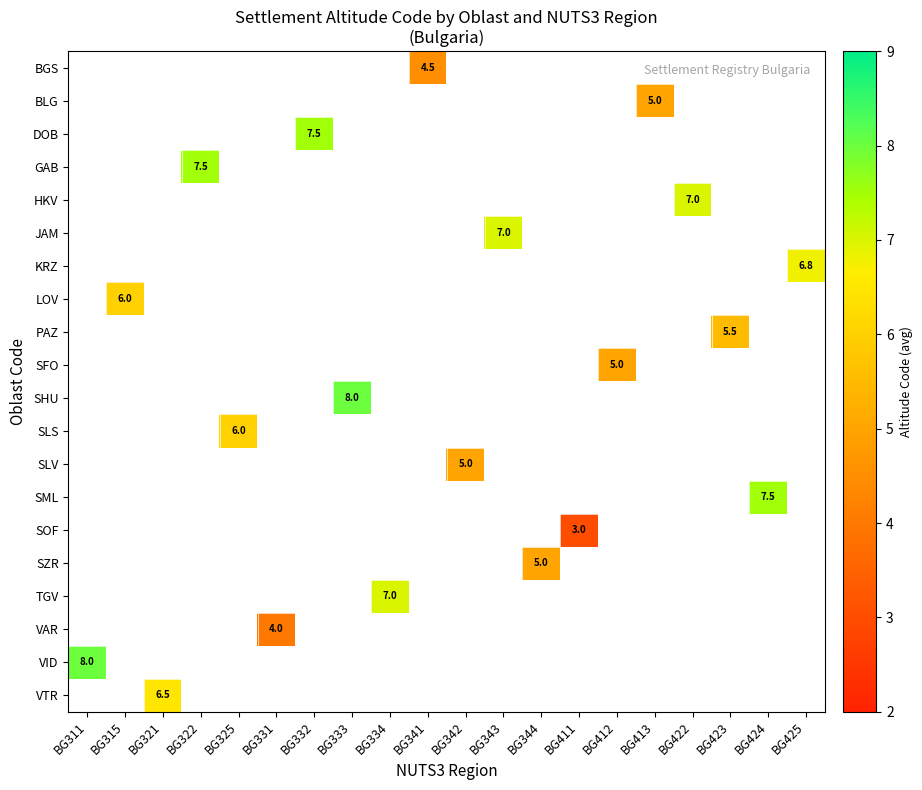

Between BG331 and BG322, which is larger?

BG322